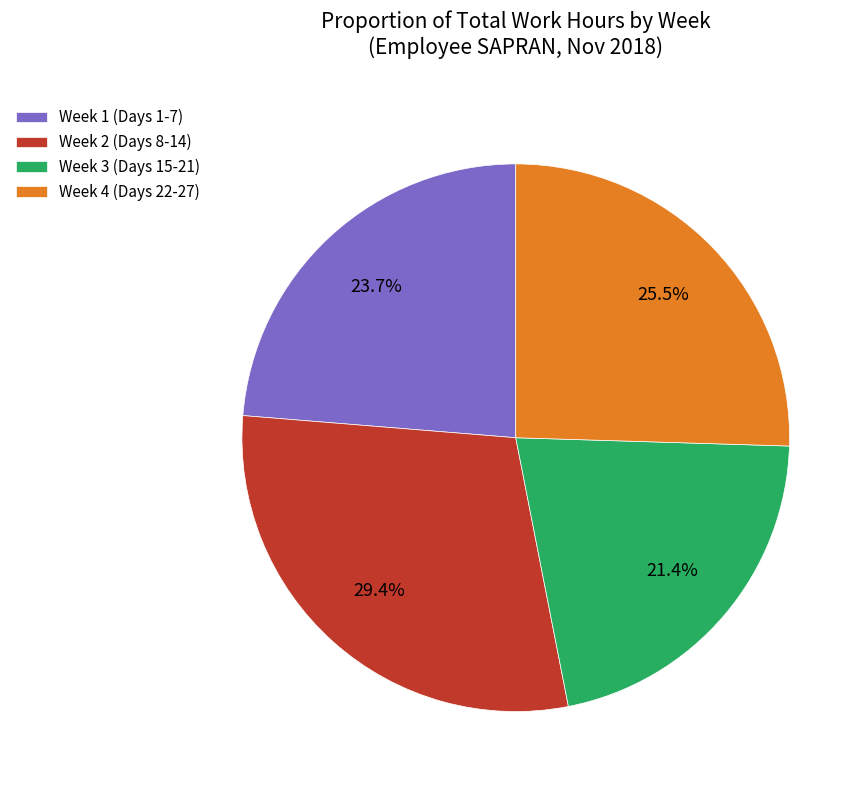

What percentage is NOT represented by Week 2 (Days 8-14)?

70.6%